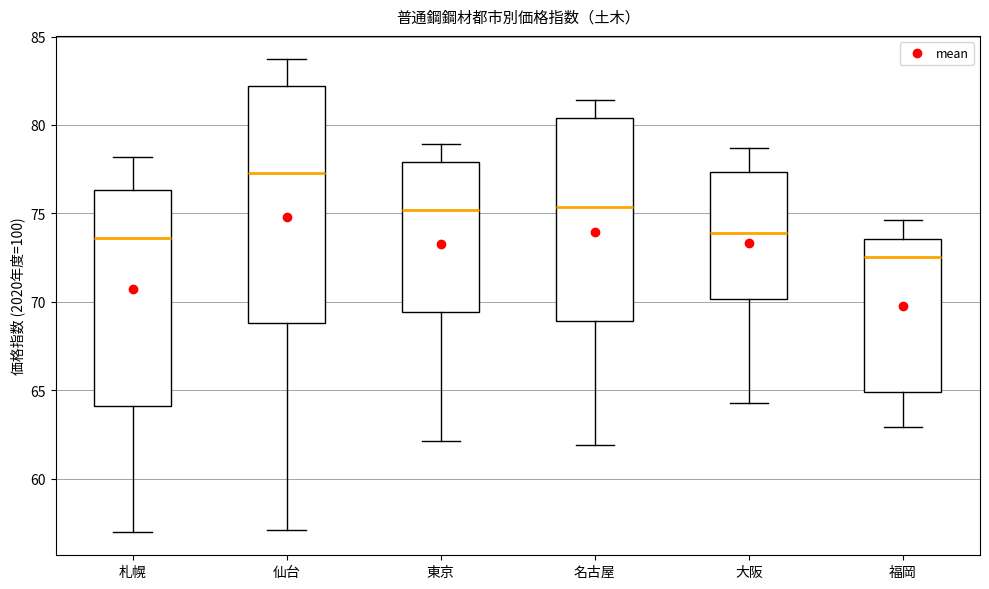

Reading left to right, read every box against the y-axis: the position of its median line, the range the box covers, and the ends of its whiskers. The values are not printed on the chart, so give them approximately, as read against the axis.

札幌: median 73.5, box 64.0 to 76.5, whiskers 57.0 to 78.0
仙台: median 77.5, box 69.0 to 82.0, whiskers 57.0 to 83.5
東京: median 75.0, box 69.5 to 78.0, whiskers 62.0 to 79.0
名古屋: median 75.5, box 69.0 to 80.5, whiskers 62.0 to 81.5
大阪: median 74.0, box 70.0 to 77.5, whiskers 64.5 to 78.5
福岡: median 72.5, box 65.0 to 73.5, whiskers 63.0 to 74.5